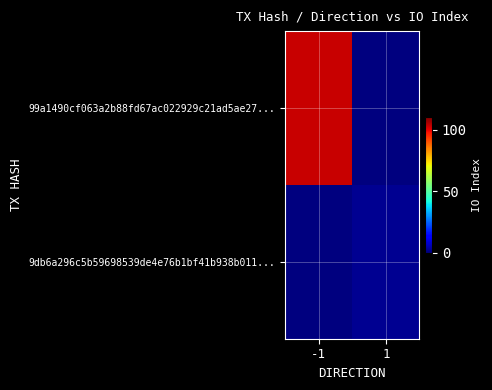

Rank the series by their maximum value, from highest to lowest.

99a1490cf063a2b88fd67ac022929c21ad5ae27..., 9db6a296c5b59698539de4e76b1bf41b938b011...